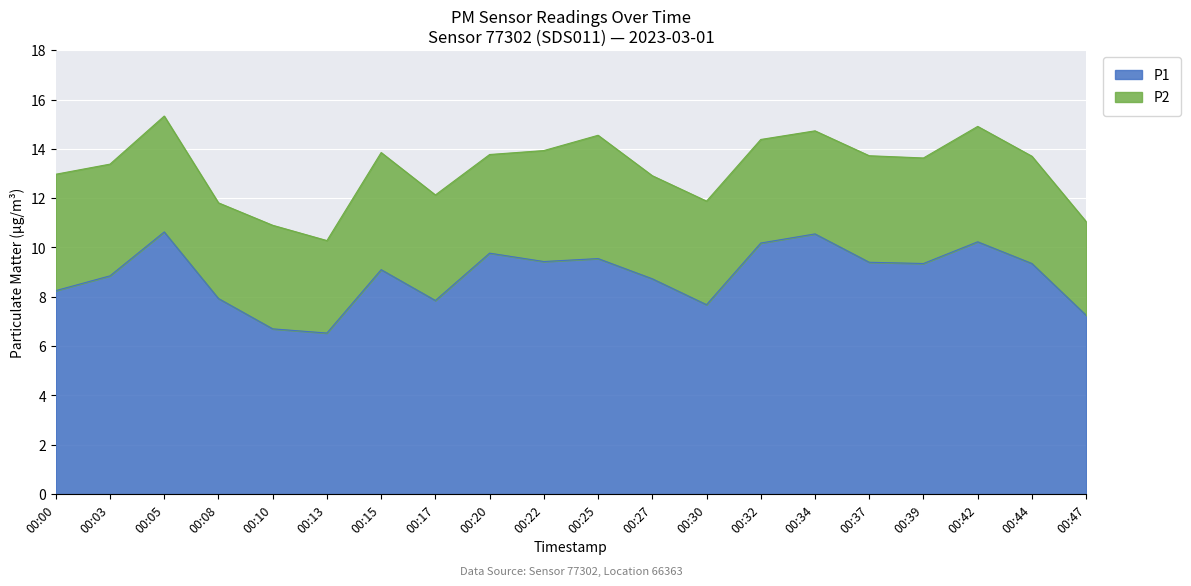

True or false: the data shows 7.2 at 00:47.

True